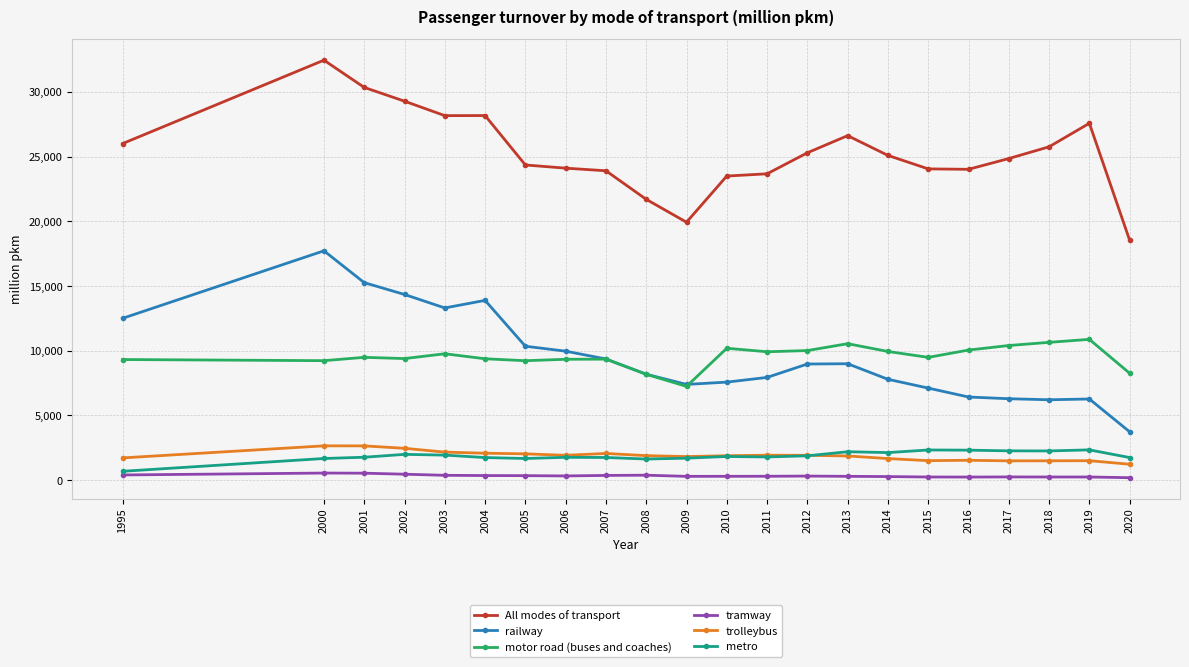

Which series has the widest spread of values?

railway